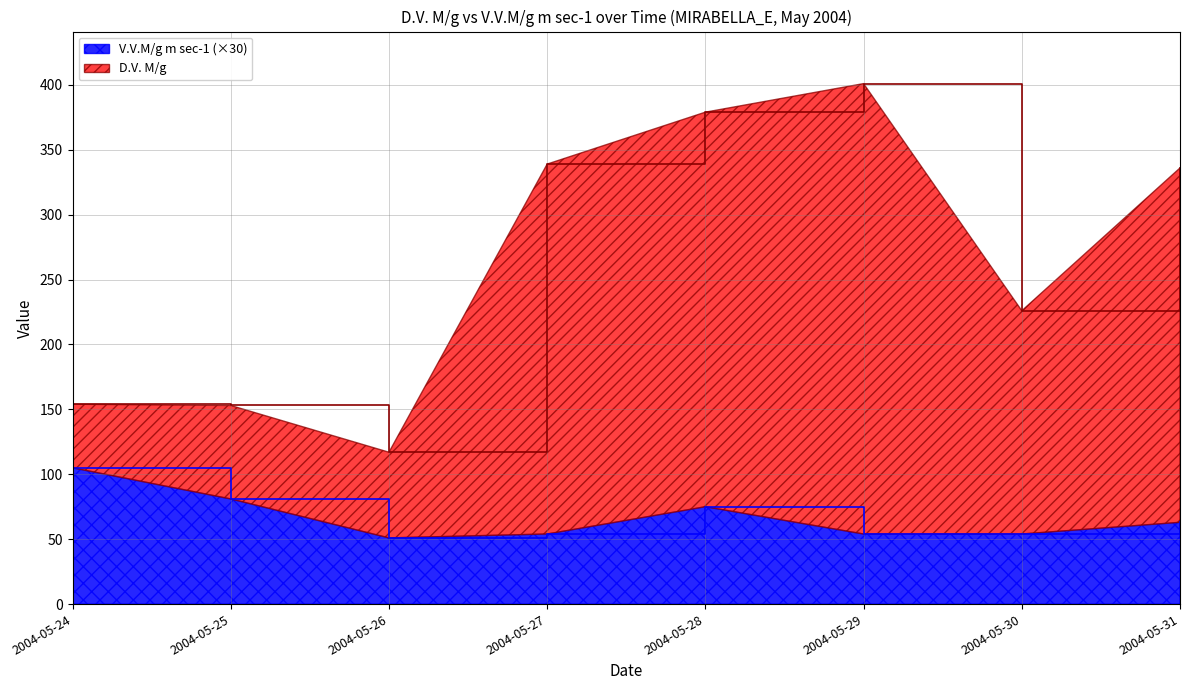

List the labels in order of V.V.M/g m sec-1 value, smallest first.

2004-05-26, 2004-05-27, 2004-05-29, 2004-05-30, 2004-05-31, 2004-05-28, 2004-05-25, 2004-05-24